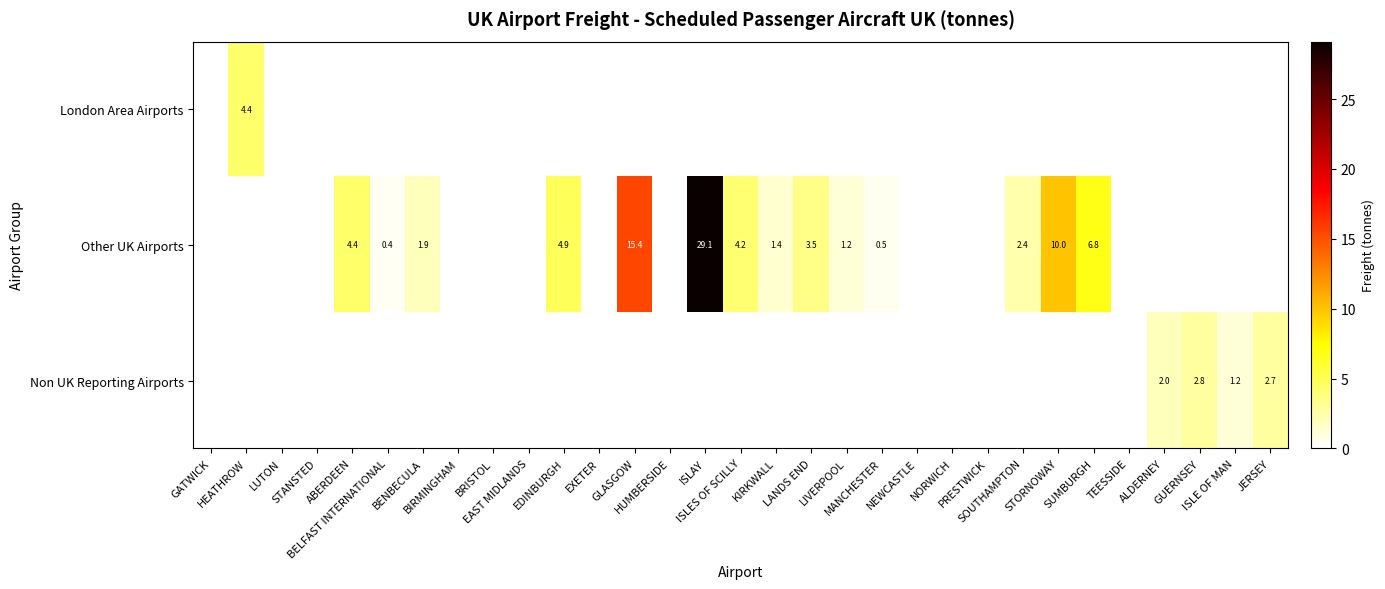

Which category has the highest value in the Non UK Reporting Airports series?

GUERNSEY